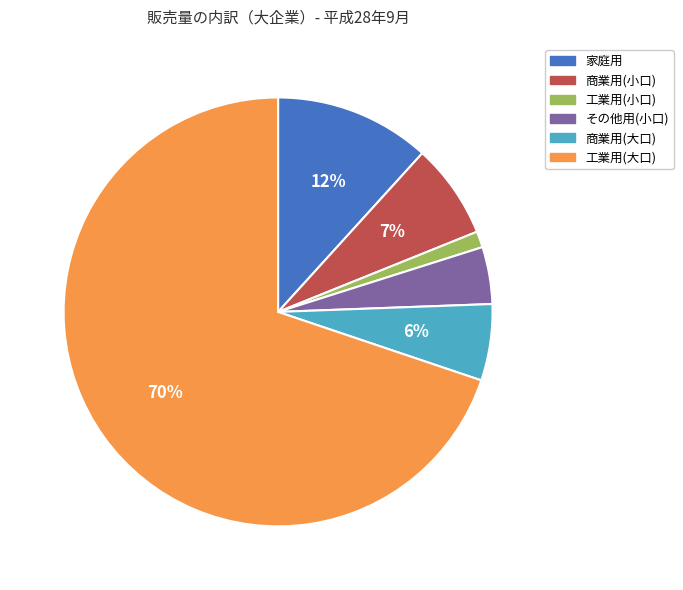

How many slices are in this pie chart?

6